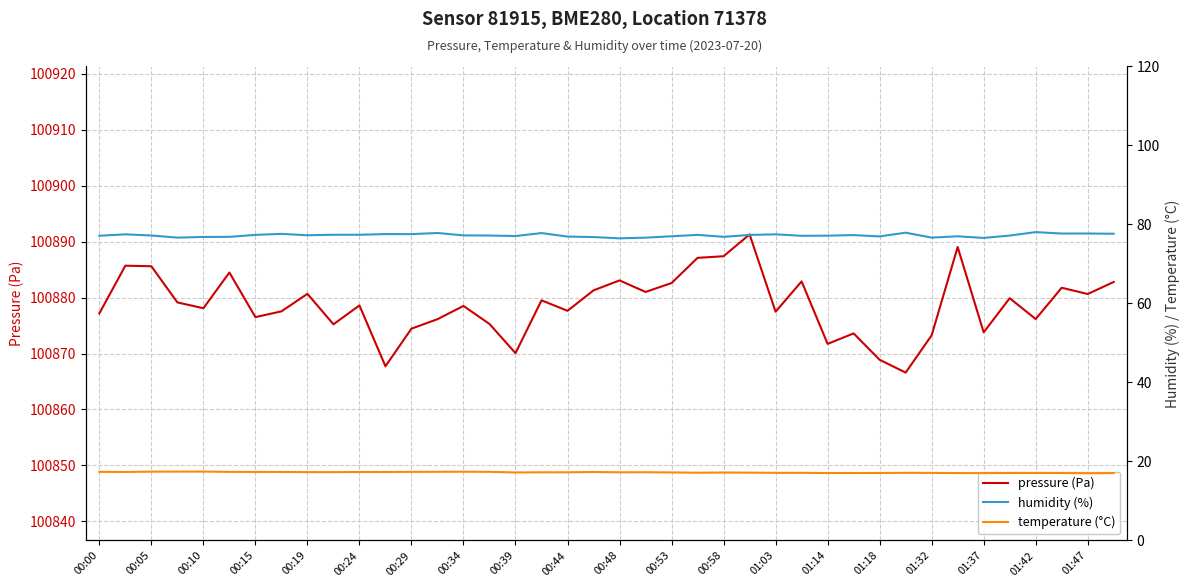

Reading left to right, transcribe all the data shown in this chart.

pressure (Pa): 100877.2	100885.7	100885.6	100879.1	100878.1	100884.5	100876.5	100877.5	100880.7	100875.2	100878.6	100867.7	100874.4	100876.1	100878.5	100875.3	100870.1	100879.5	100877.6	100881.3	100883.1	100881.0	100882.6	100887.1	100887.4	100891.3	100877.5	100882.9	100871.7	100873.6	100868.9	100866.6	100873.2	100889.0	100873.8	100879.9	100876.2	100881.8	100880.6	100882.8
humidity (%): 77.2	77.5	77.2	76.7	76.8	76.9	77.4	77.6	77.3	77.4	77.4	77.6	77.6	77.8	77.2	77.2	77.1	77.8	76.9	76.8	76.5	76.7	77.0	77.4	76.9	77.4	77.5	77.1	77.2	77.3	77.0	77.9	76.7	77.0	76.6	77.2	78.1	77.7	77.7	77.7
temperature (°C): 17.4	17.4	17.4	17.4	17.4	17.4	17.4	17.4	17.3	17.3	17.3	17.3	17.4	17.4	17.4	17.4	17.2	17.3	17.3	17.3	17.3	17.3	17.2	17.2	17.2	17.2	17.1	17.1	17.1	17.1	17.1	17.1	17.1	17.1	17.1	17.1	17.1	17.1	17.0	17.1